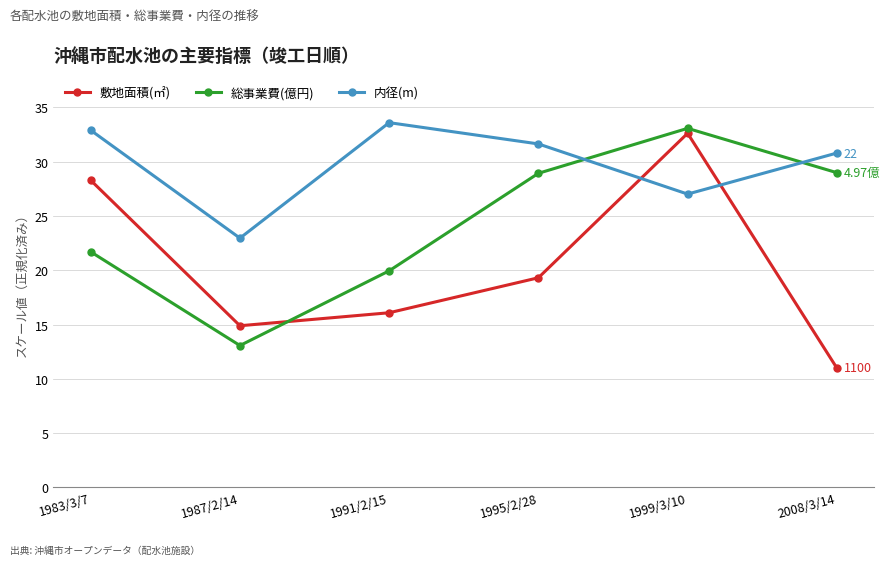

At which category does 総事業費(億円) reach its first local valley?

1987/2/14